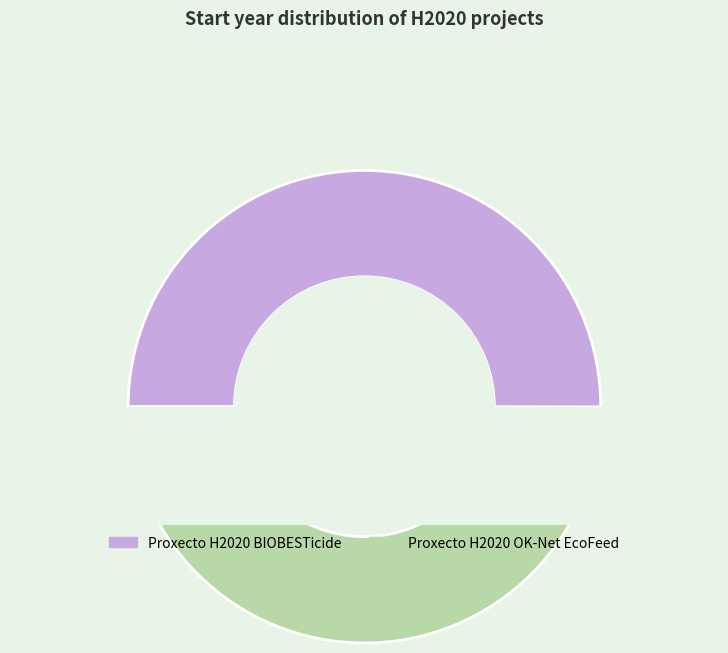

What percentage is the Proxecto H2020 BIOBESTicide slice, to the nearest percent?

50%